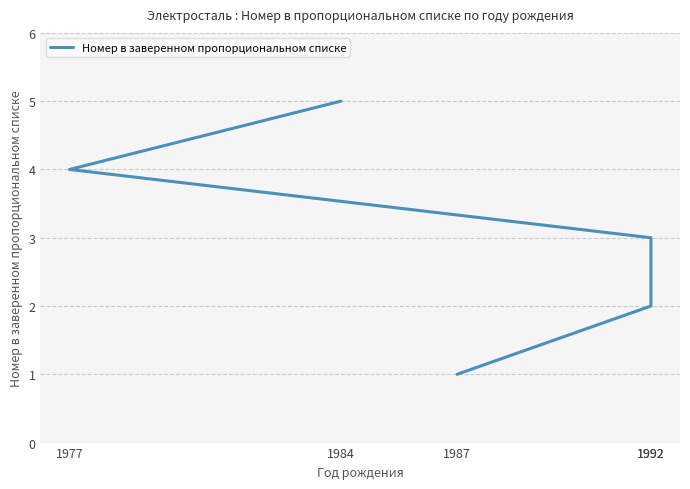

Reading left to right, what are all the values shown in this chart?

1	2	3	4	5